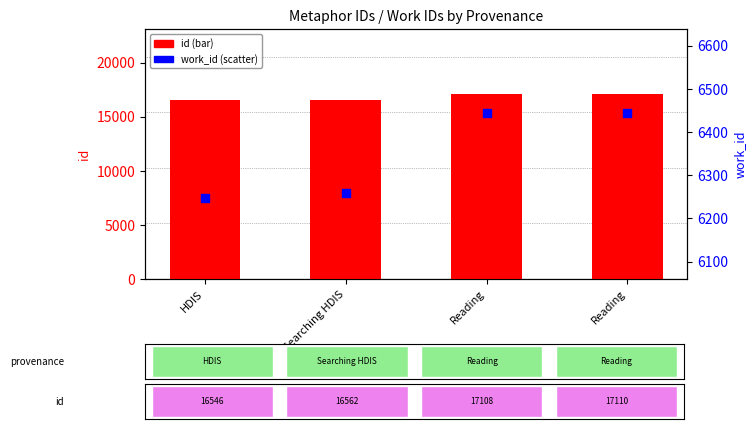

Which series reaches the maximum Y coordinate?

id